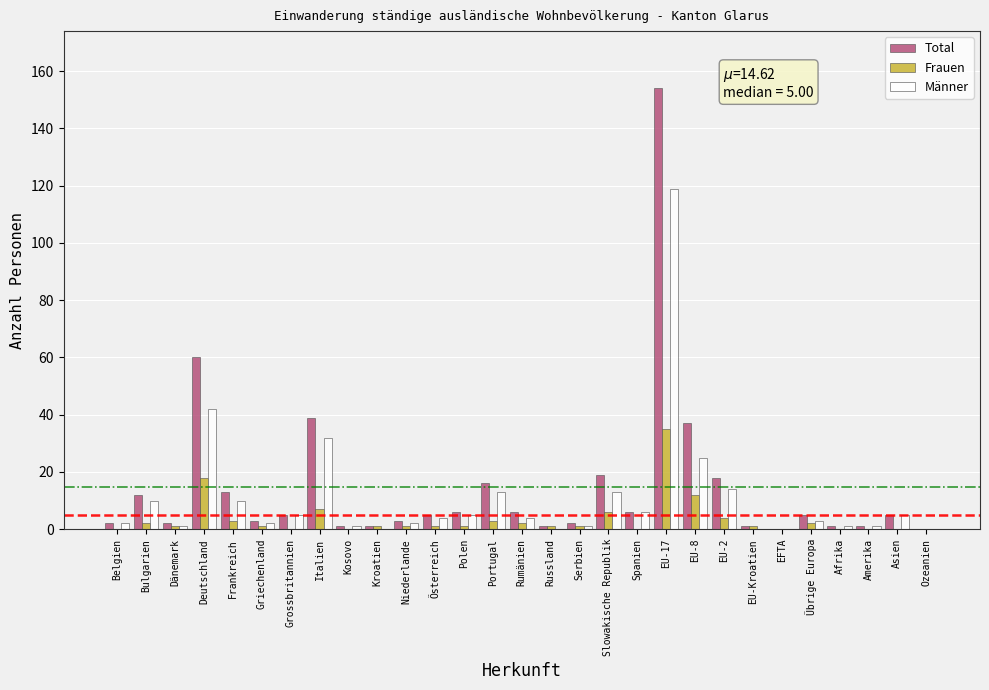

What is the greatest value displayed?

154